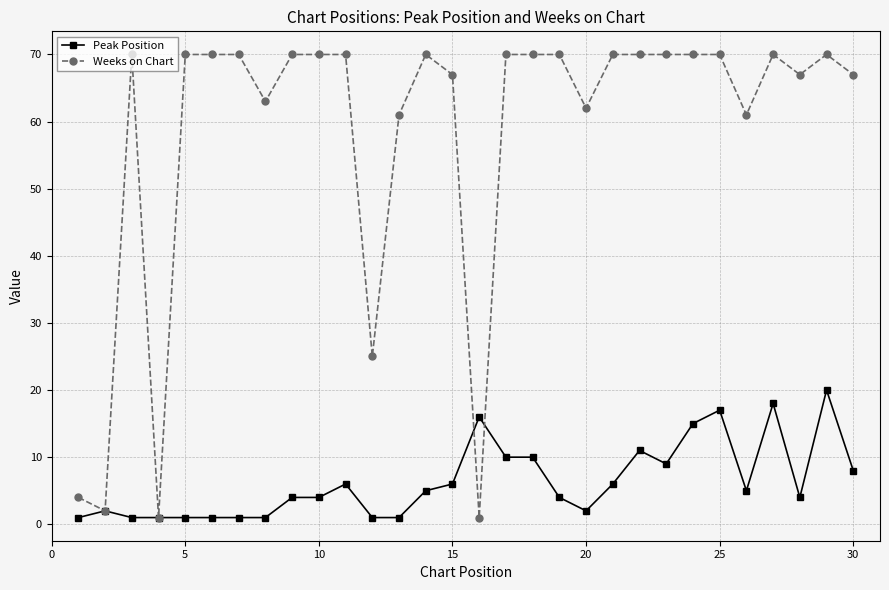

Rank the series by their maximum value, from highest to lowest.

Weeks on Chart, Peak Position